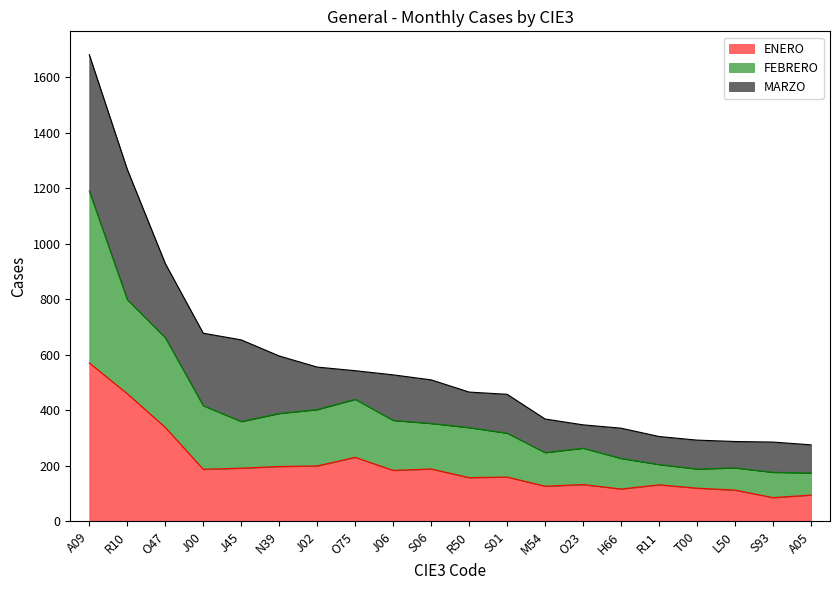

At which category is the sum across all series the highest?

A09